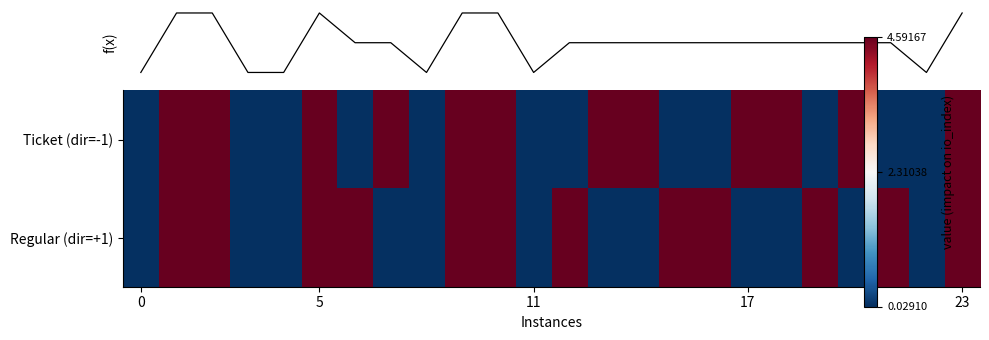

Count the number of data series in this chart.

3